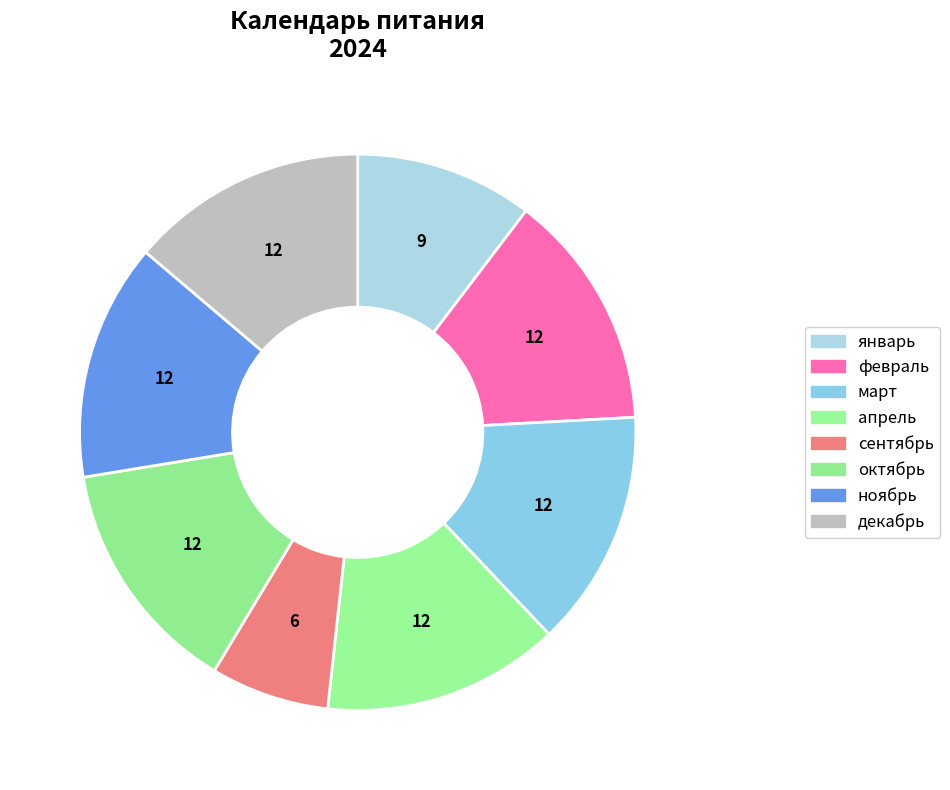

Is there any slice that represents more than half of the pie?

No